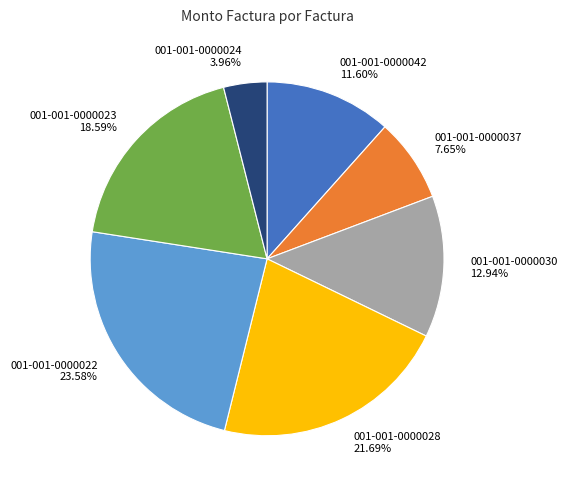

To the nearest percent, what is the average slice percentage?

14%